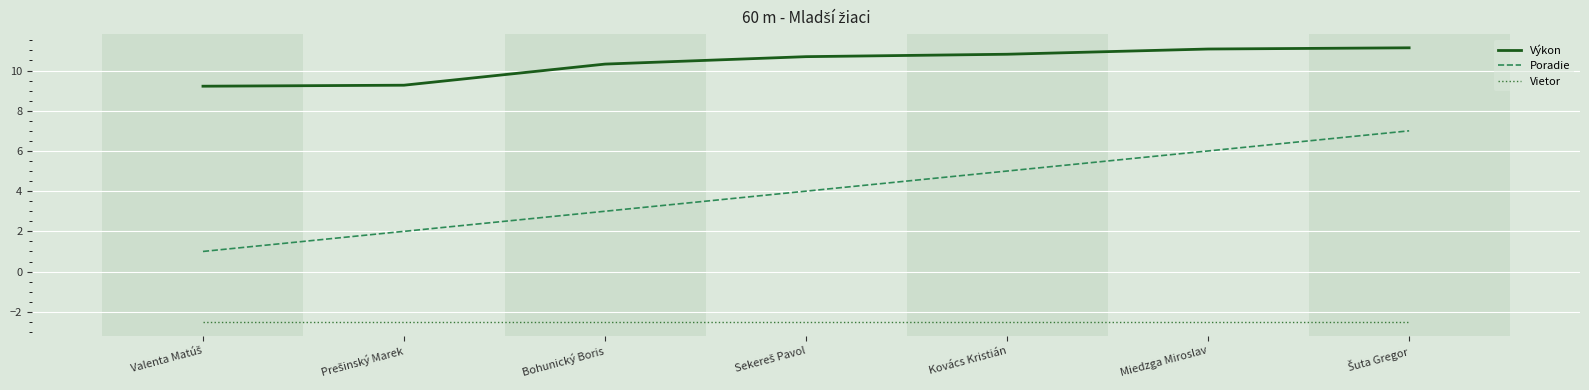

Count the number of data series in this chart.

3